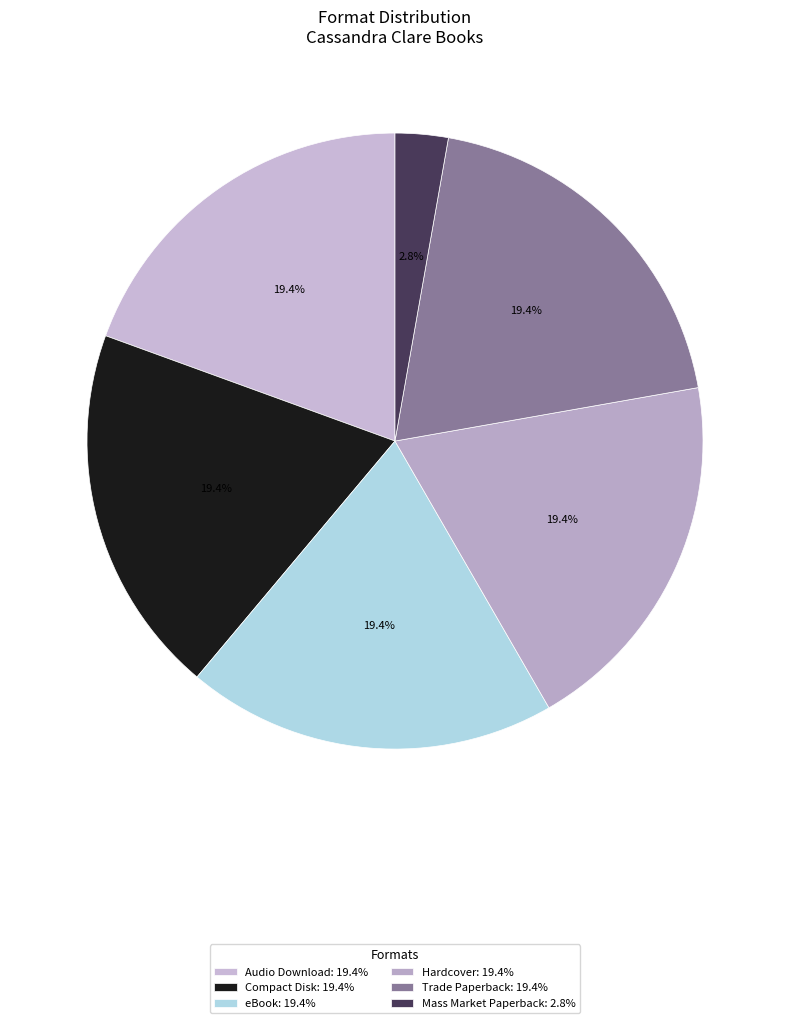

How many slices are in this pie chart?

6